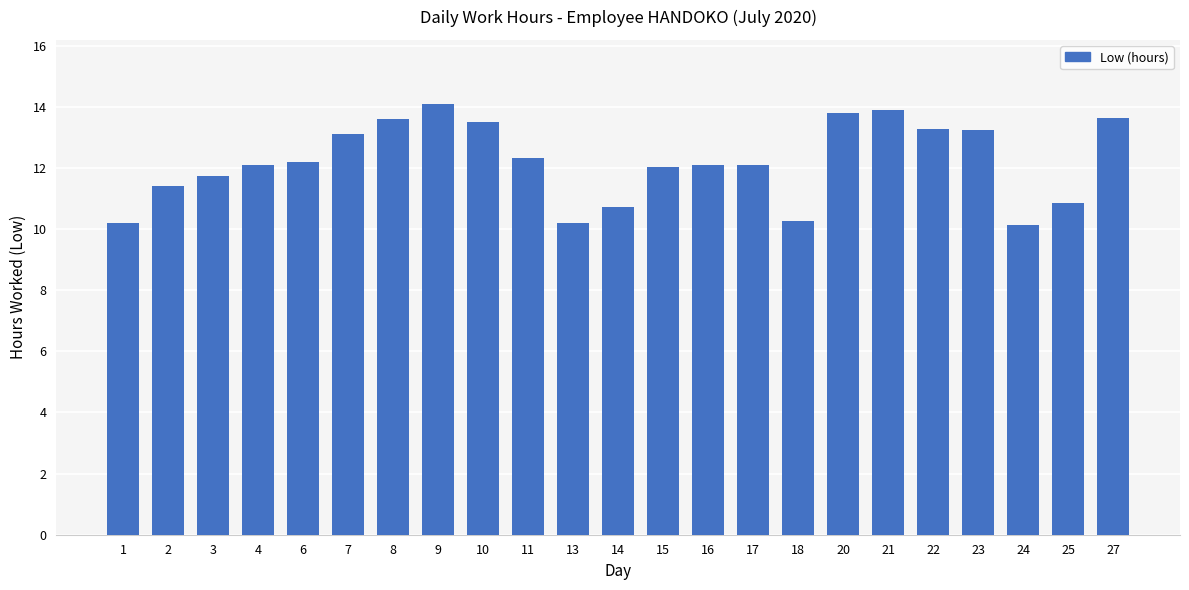

What is the value of the 17th bar from the left?

13.8